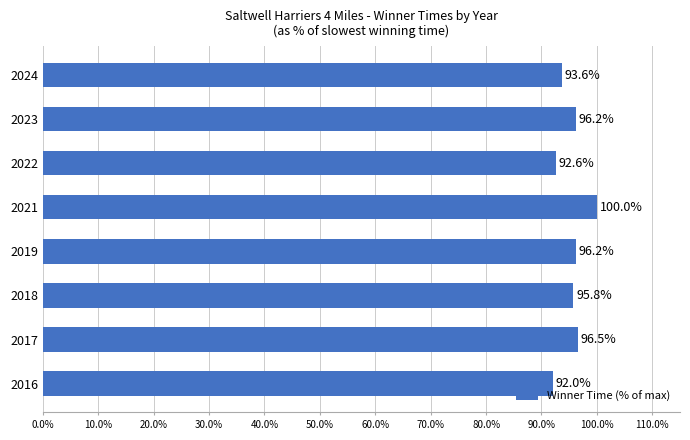

Read the value at 2019.

96.2